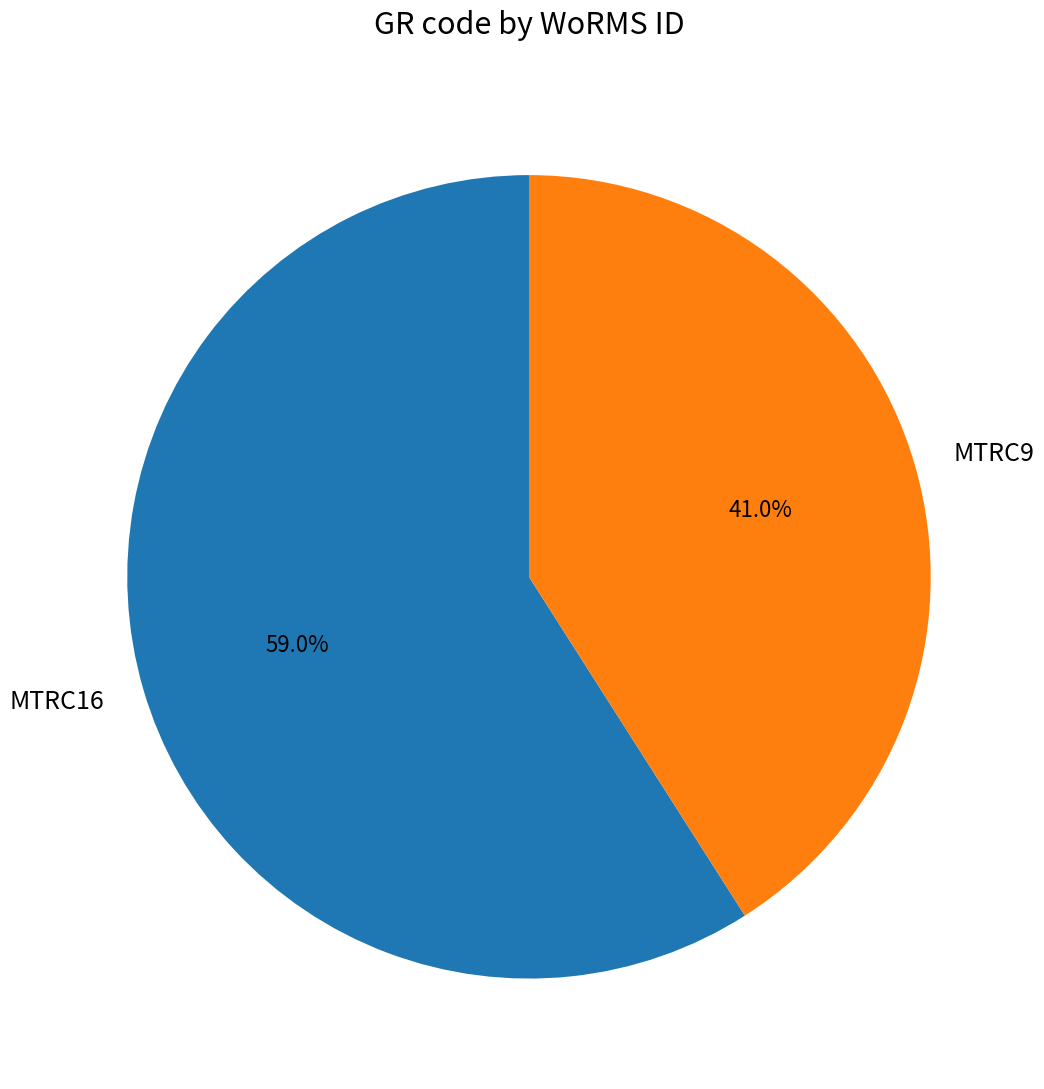

What is the ratio of the value at MTRC9 to the value at MTRC16?

0.7